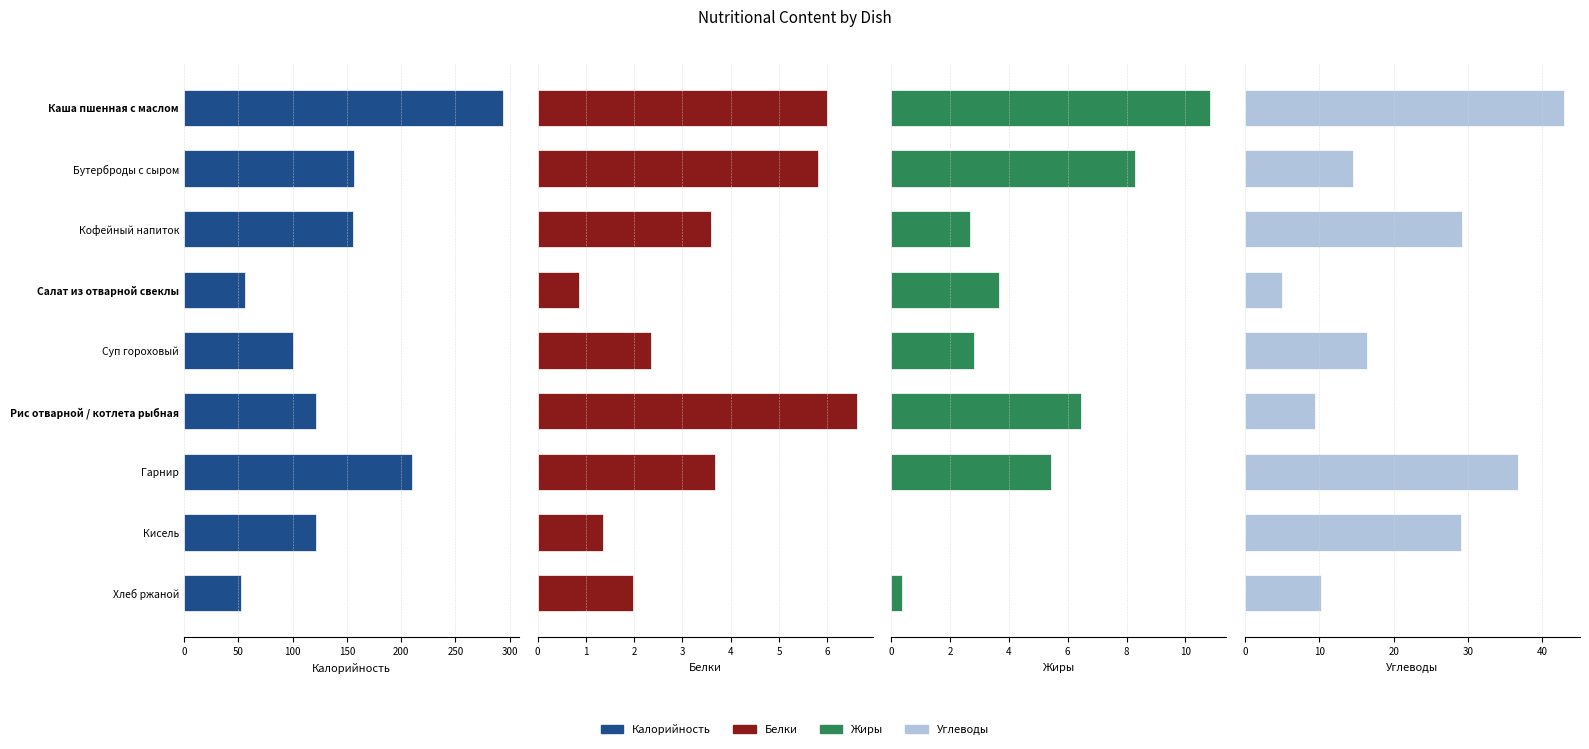

How many values in the Углеводы series exceed 16?

5